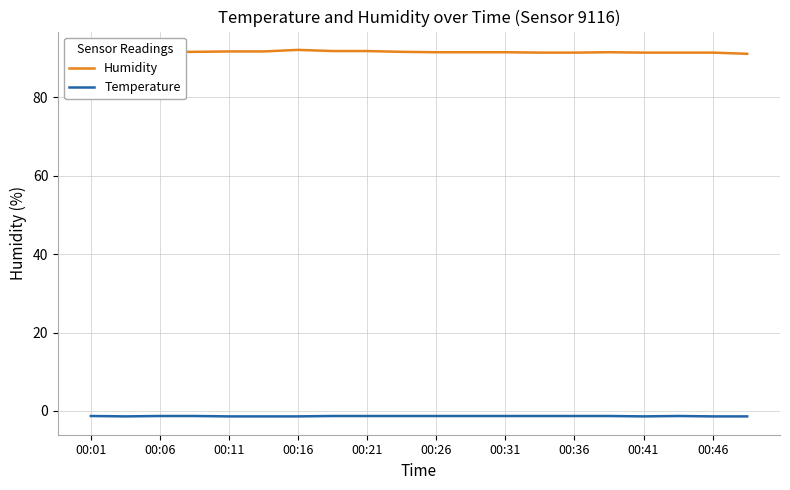

How many lines are shown in the chart?

2